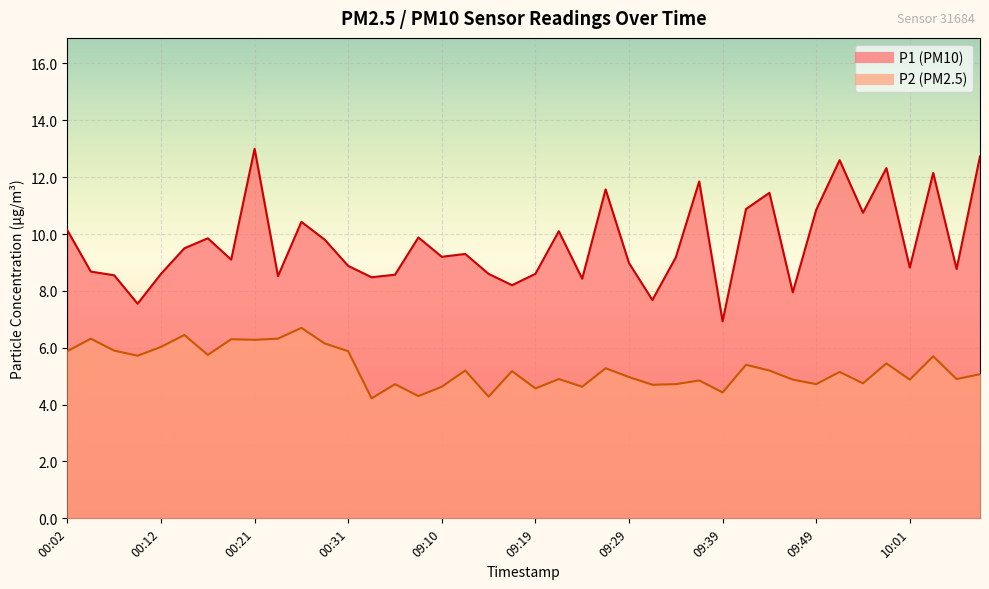

True or false: P1 has more than 1 interior local peaks.

True